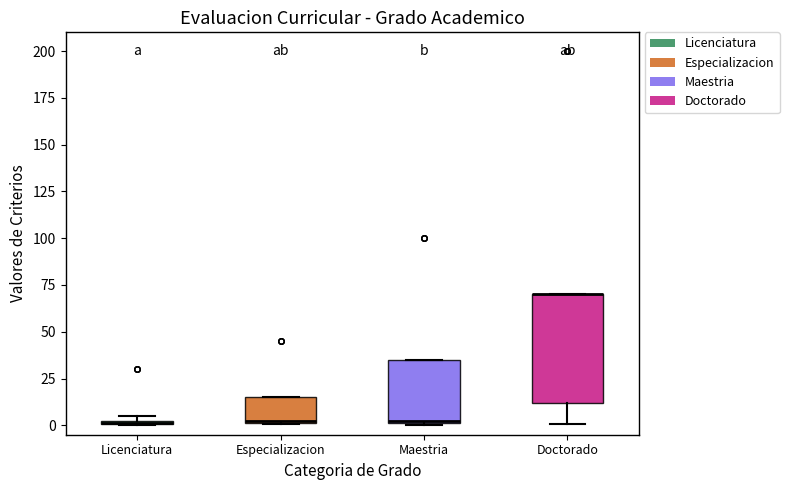

Where does the median line of the box for Especializacion sit on the y-axis? The values are not printed on the chart, so give them approximately, as read against the axis.

5